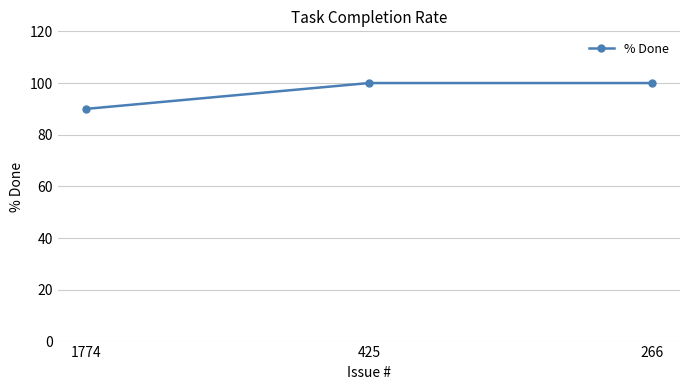

True or false: the data shows 100 at 266.

True